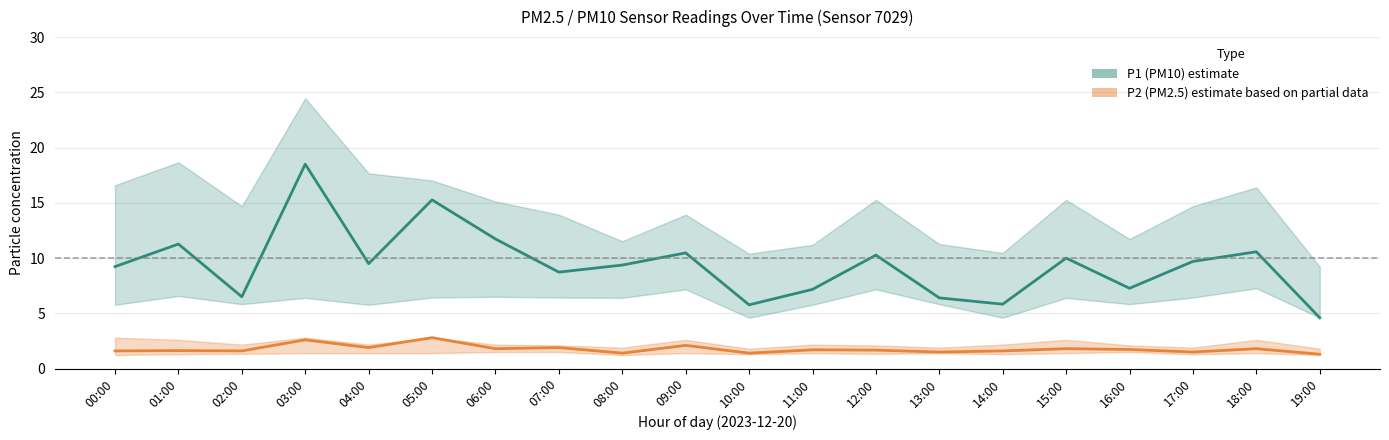

Is this an area chart (filled region under the line)?

No